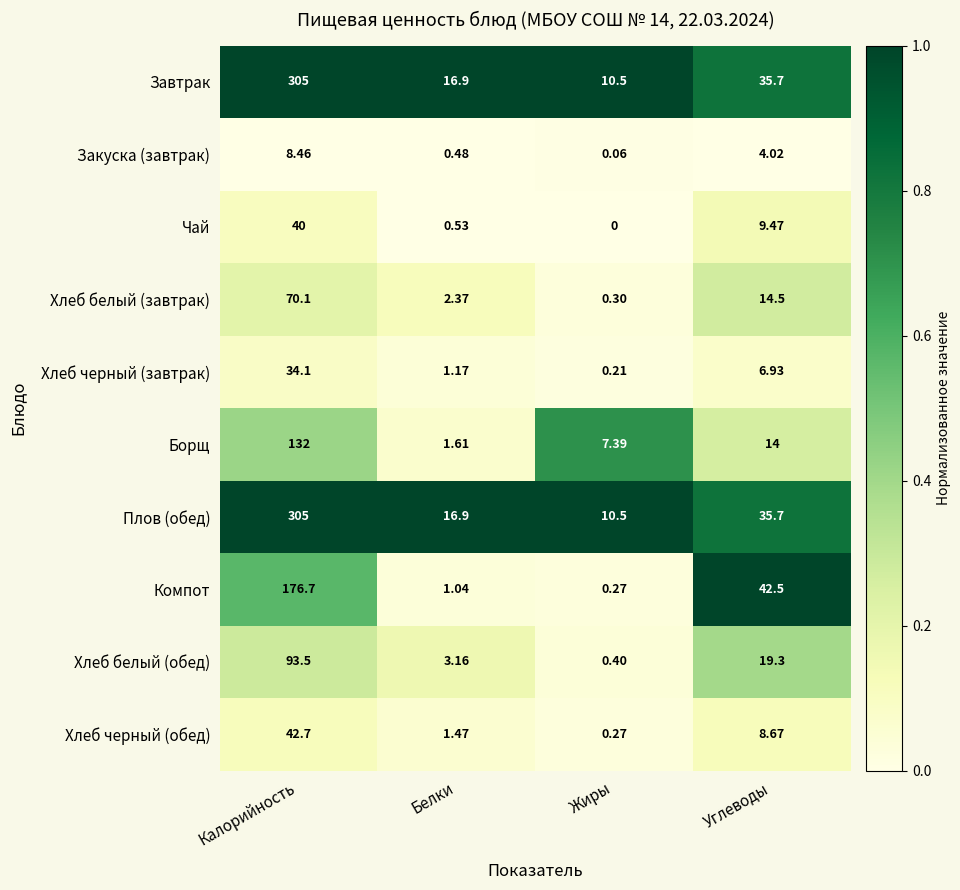

Which category has the lowest value in the Чай series?

Жиры